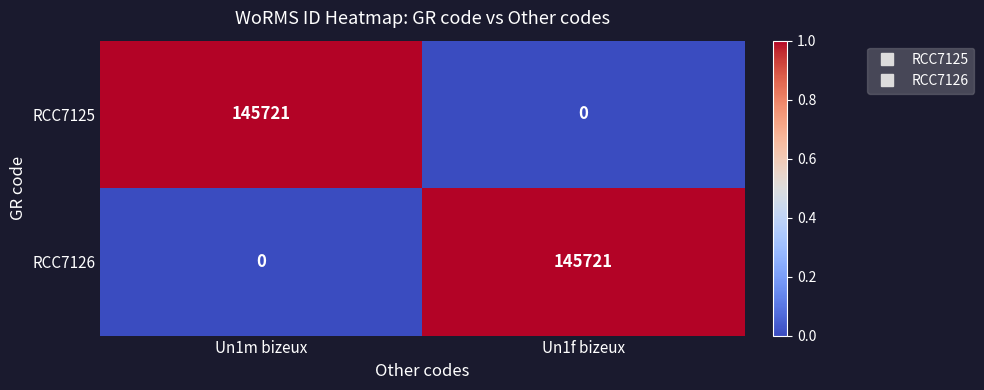

What is the total value across all series at Un1m bizeux?

145721